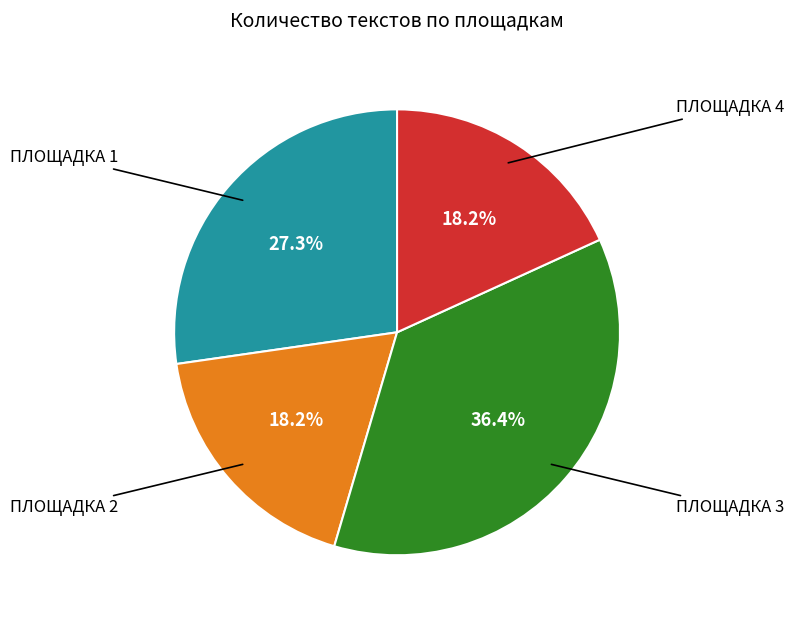

Is there a majority slice in this chart?

No